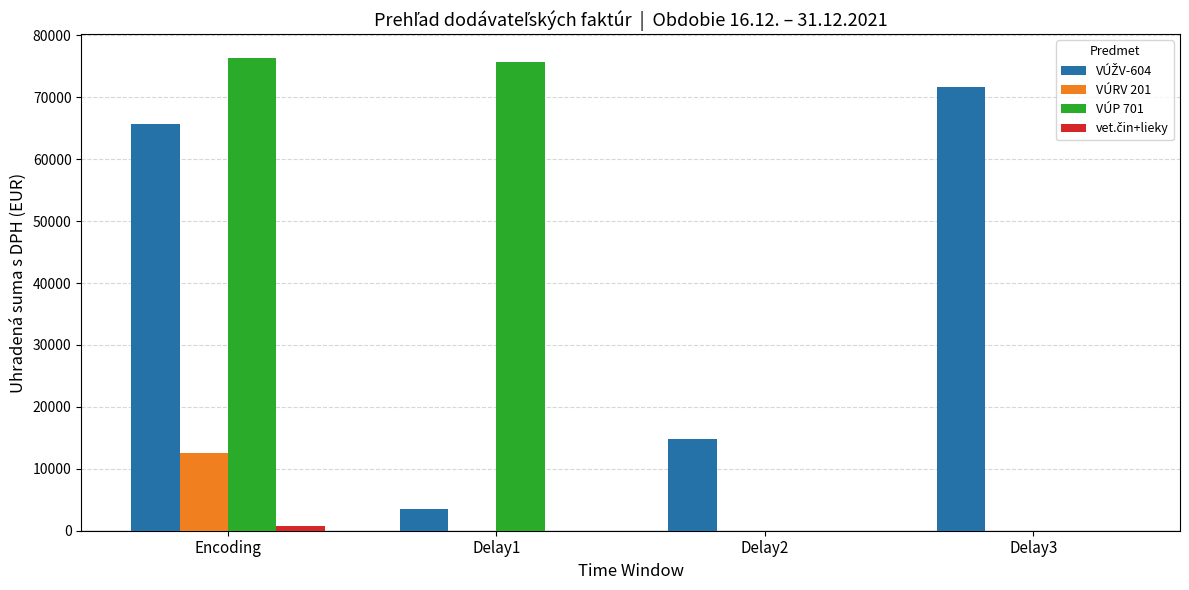

What is the sum of all VÚP 701 values?

151997.1